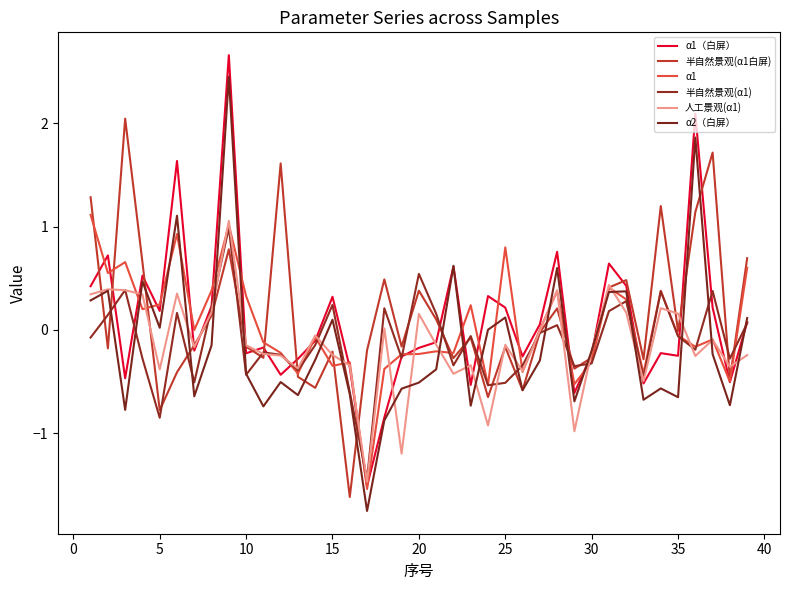

What is the value of the 半自然景观(α1) point at the 22nd from the left?

-0.3